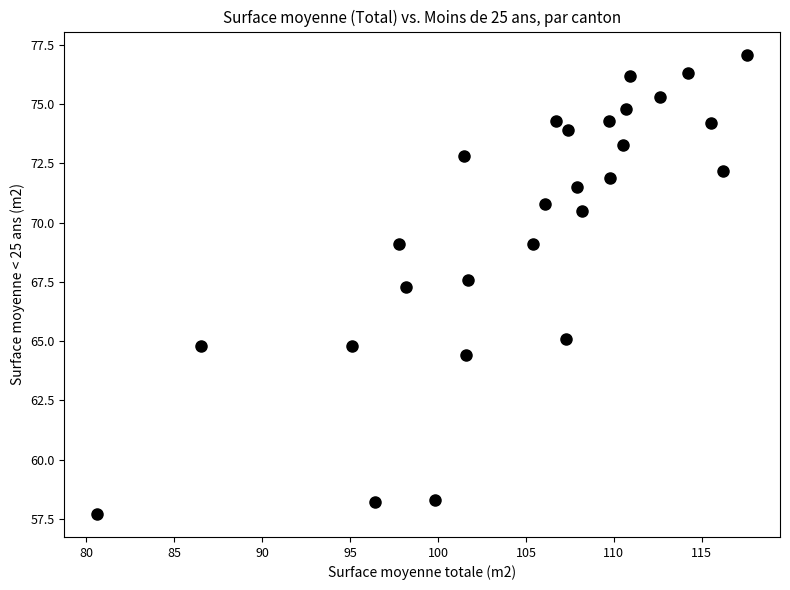

What Y value in the scatter plot is closest to 67?

67.3